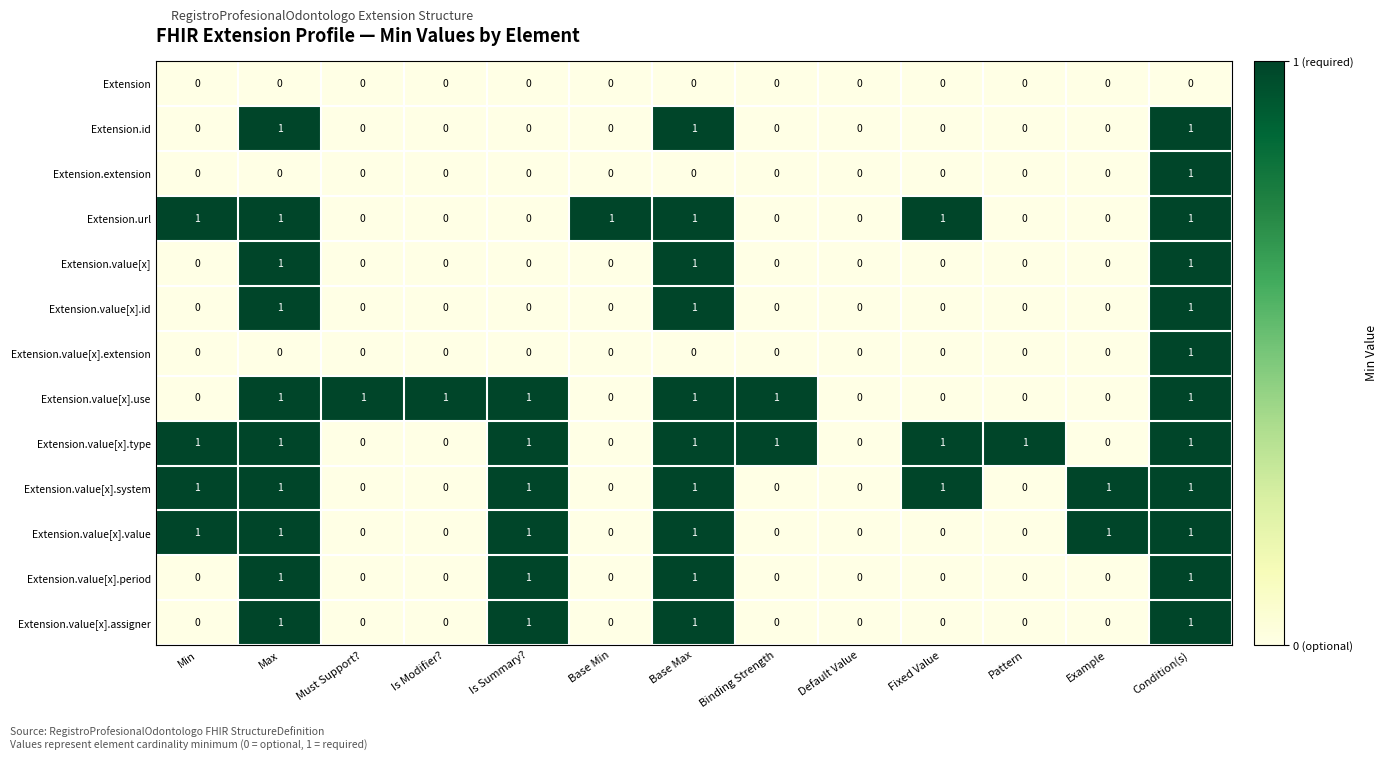

The value of Extension.value[x].type at Max is 0. True or false?

False